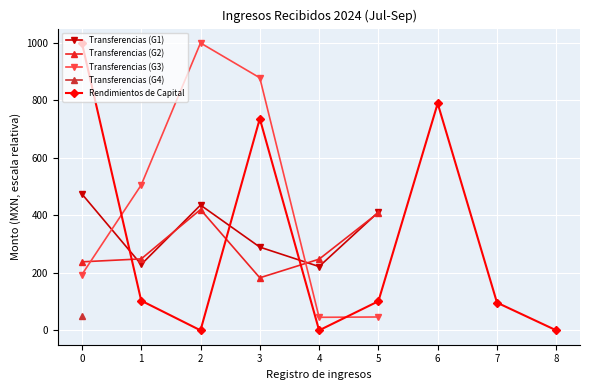

What is the highest value of the Rendimientos de Capital series?

998.5